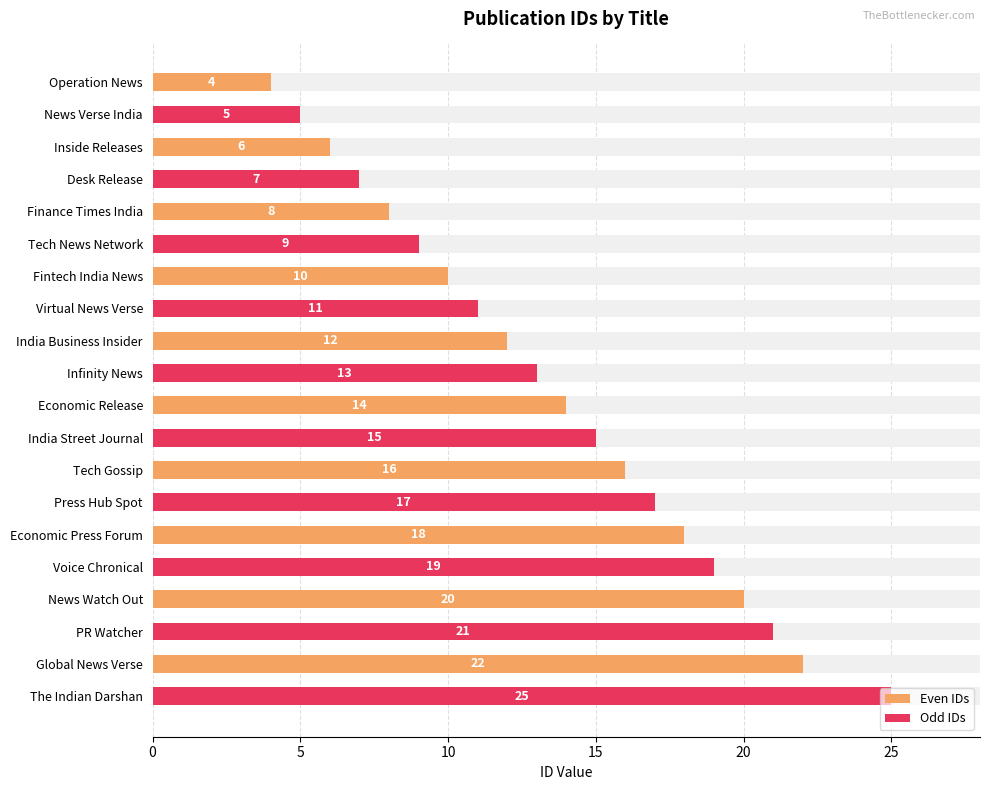

What is the value of the Even IDs bar at the 1st from the left?

4